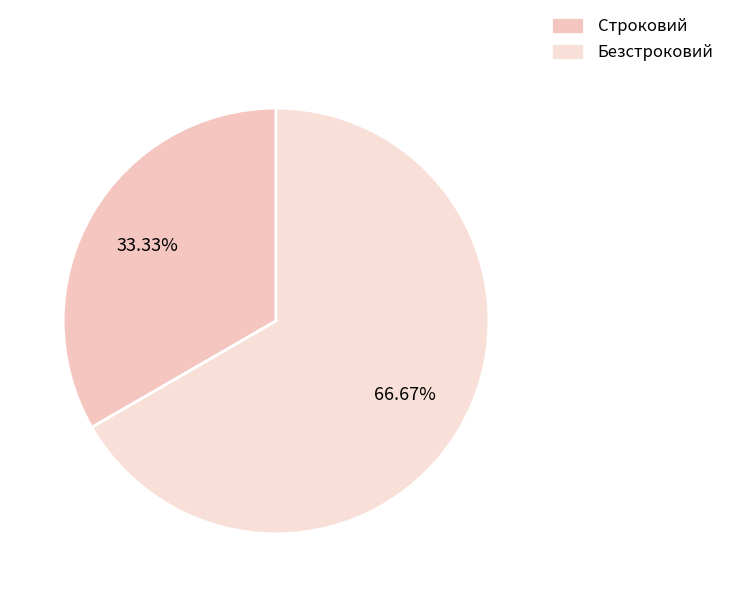

The Строковий slice represents 43% of the pie. True or false?

False